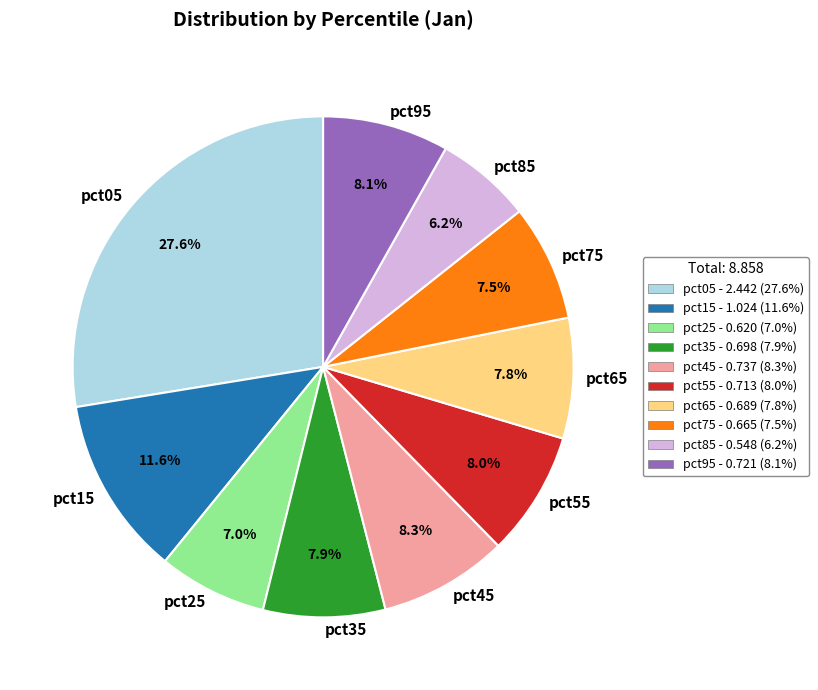

True or false: pct25 accounts for 16% of the total.

False